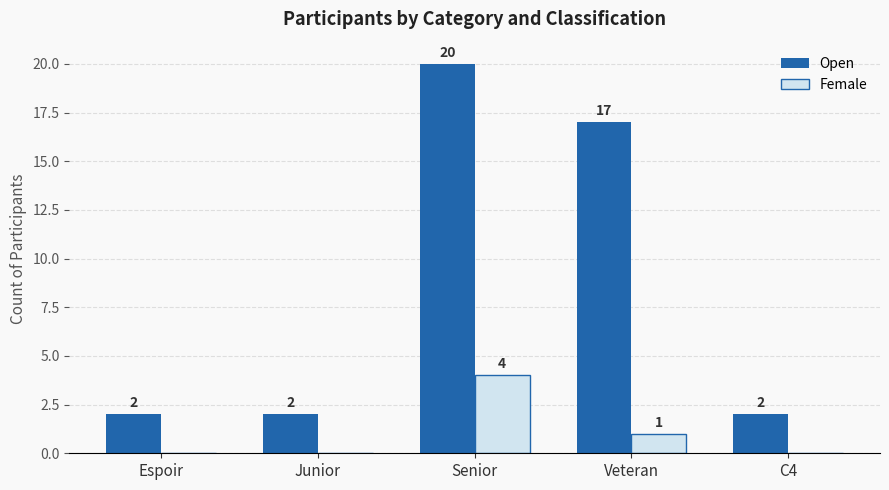

The value of Female at C4 is 0. True or false?

True